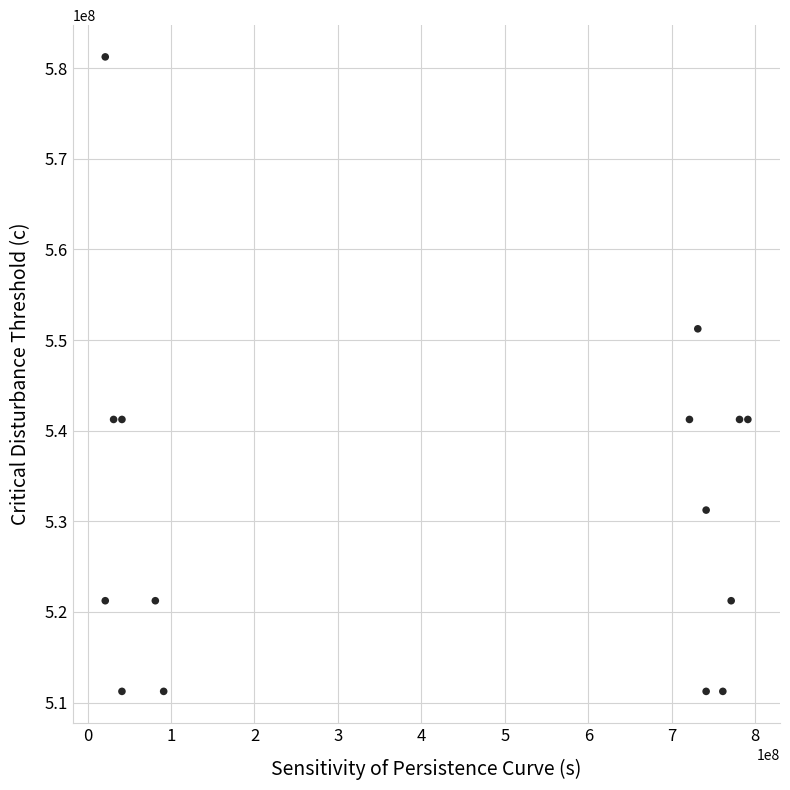

What is the range of X values (max minus min)?

770000000